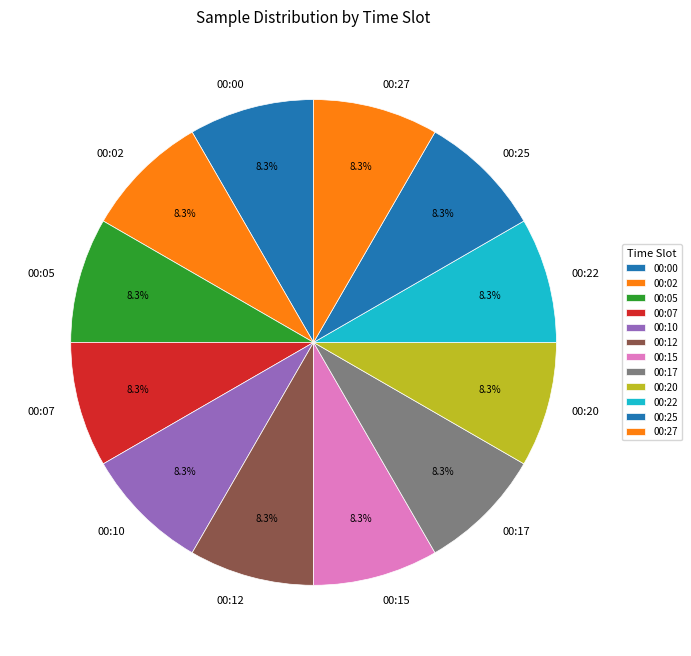

What is the total percentage of 00:15 and 00:25?

16.7%